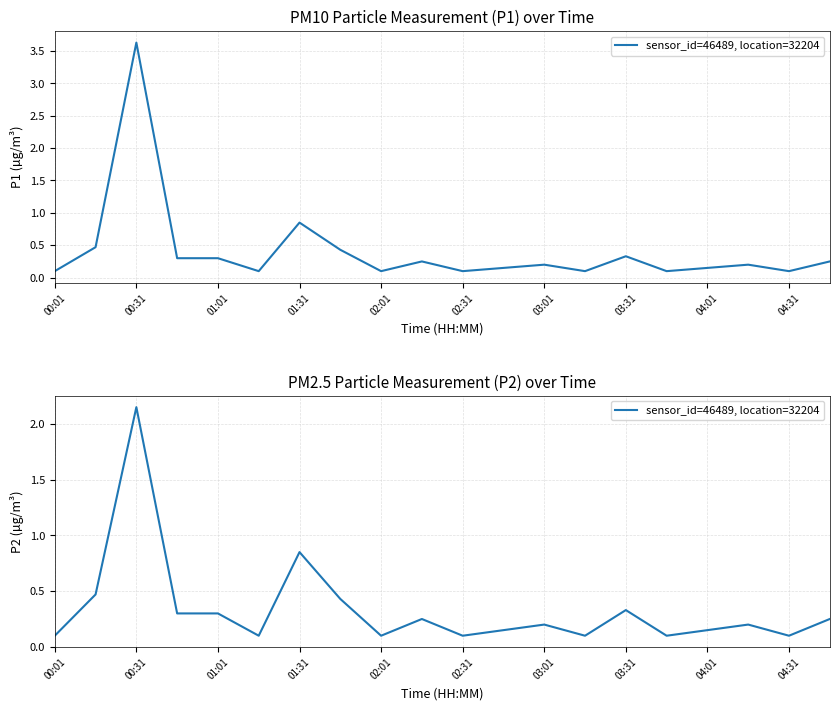

How many interior local valleys (lower than both neighbors) does the data have?

6